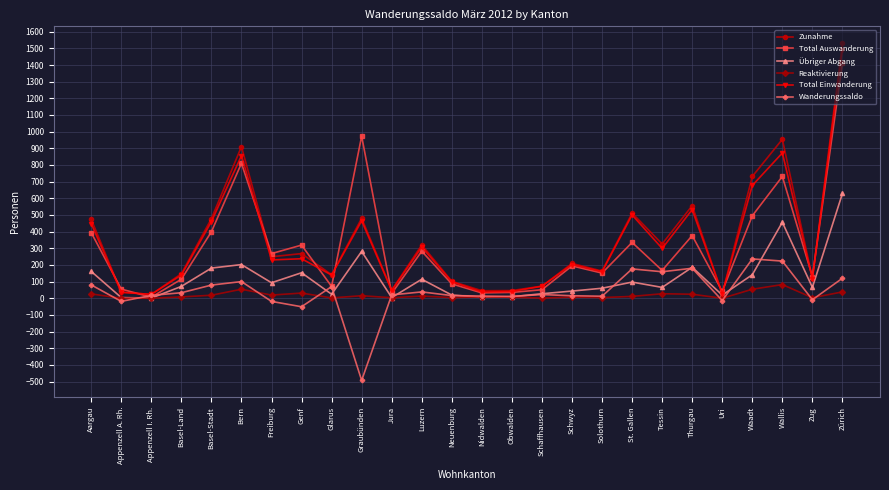

At which category does the chart reach its peak across all series?

Zürich